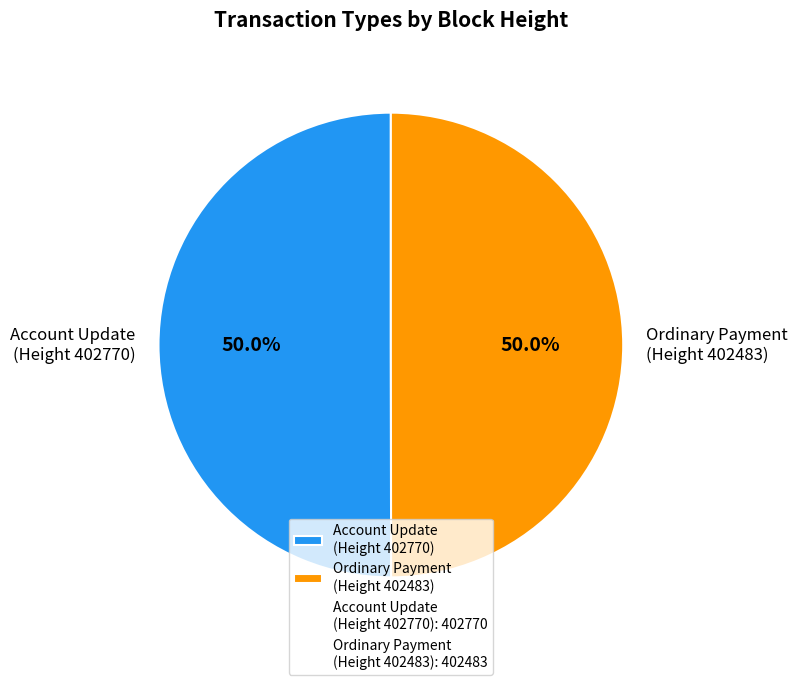

What is the total percentage of Ordinary Payment (Height 402483) and Account Update (Height 402770)?

100.0%